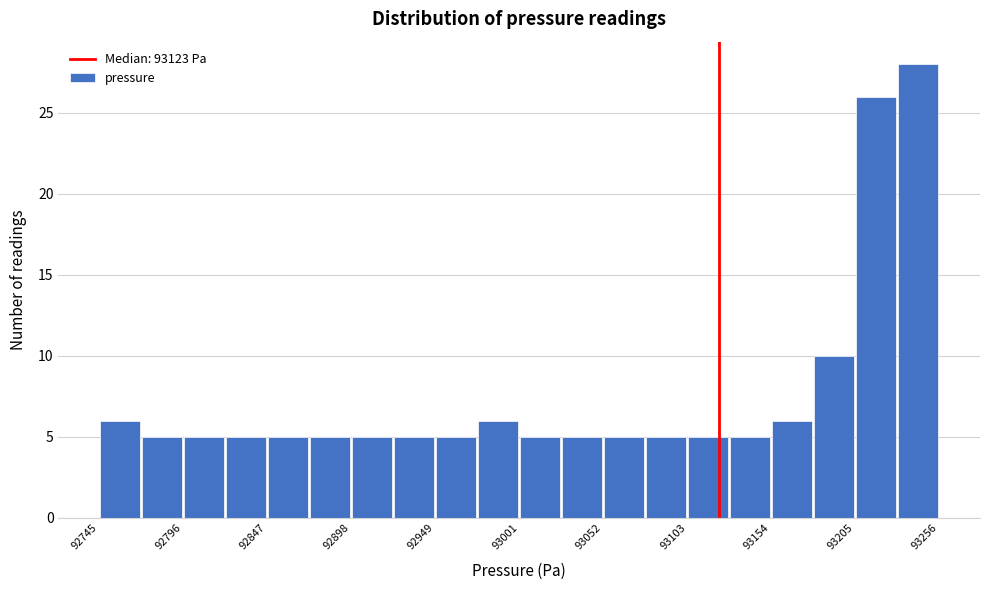

Read against the x-axis, roughly where is the centre of the tallest bar?

93240